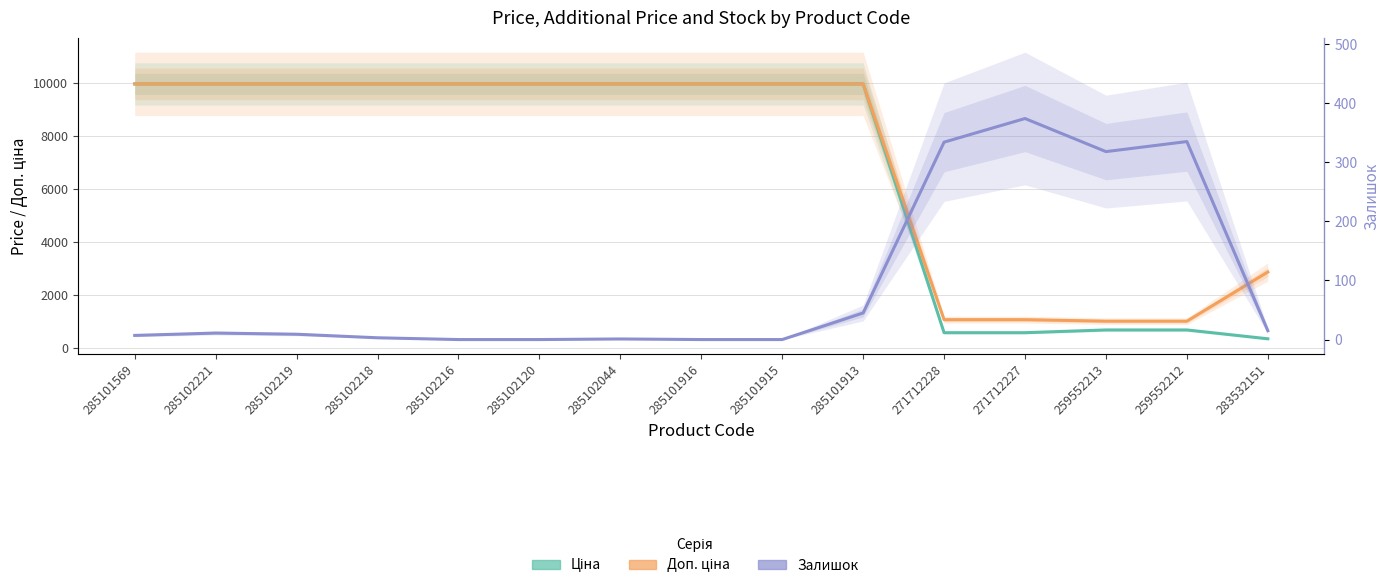

True or false: Залишок and Доп. ціна cross at least once.

False